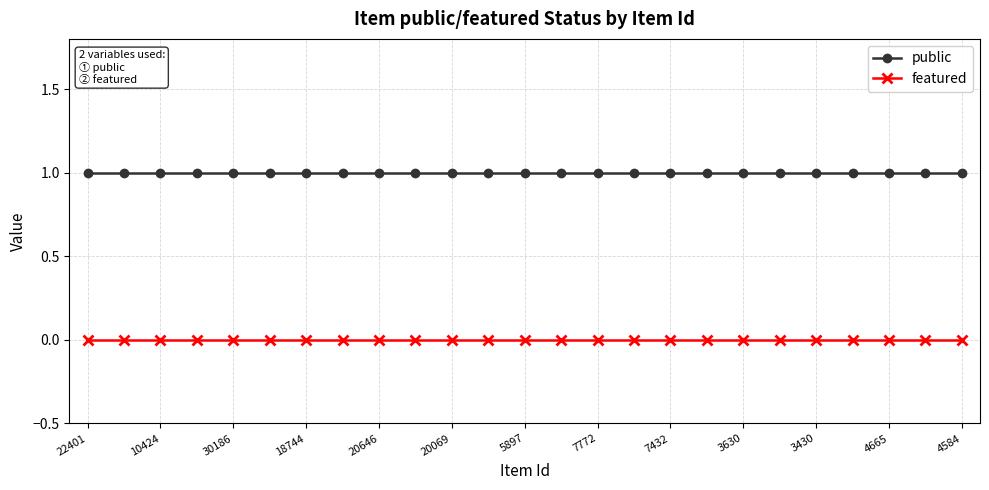

Rank the series by their maximum value, from highest to lowest.

public, featured